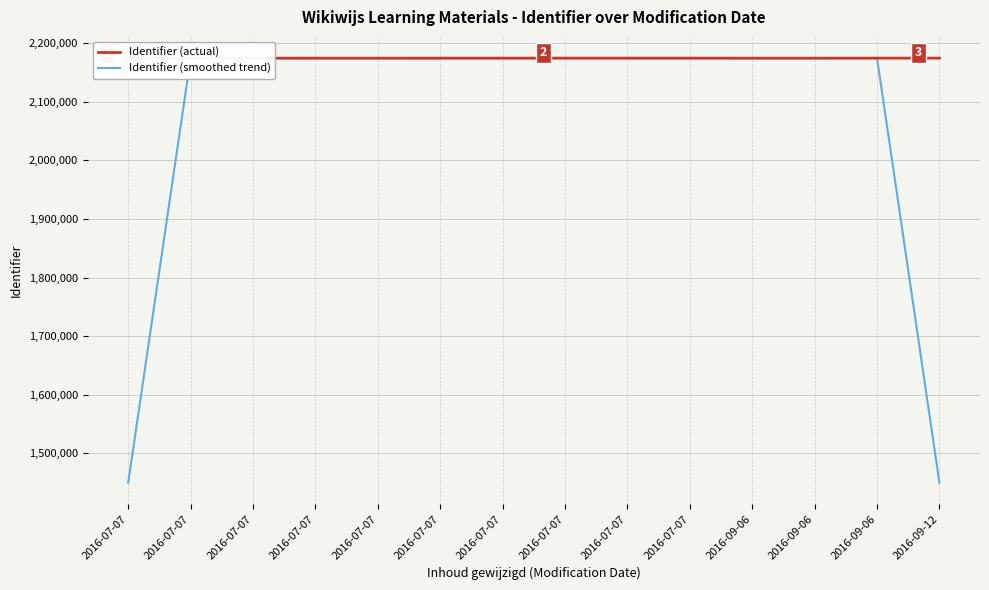

What is the difference between the maximum and minimum values in the Identifier (actual) series?

92.0